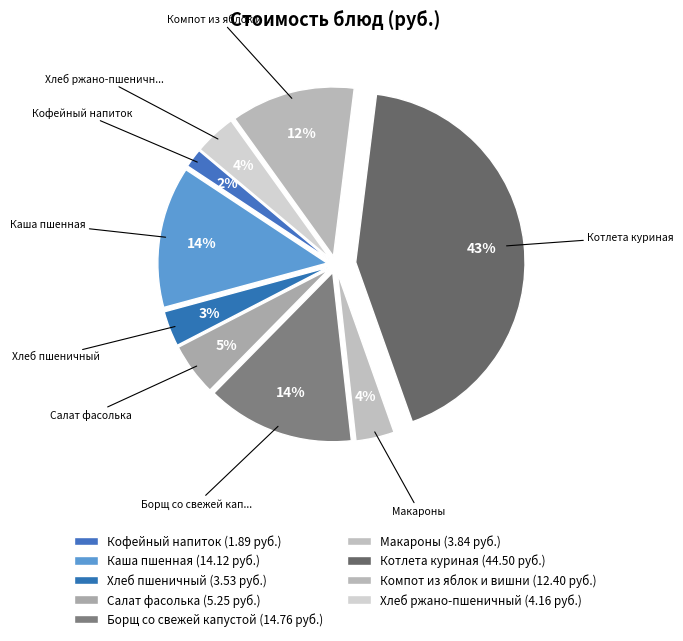

To the nearest percent, what is the difference between the Хлеб ржано-пшеничный and Салат фасолька slice percentages?

1%